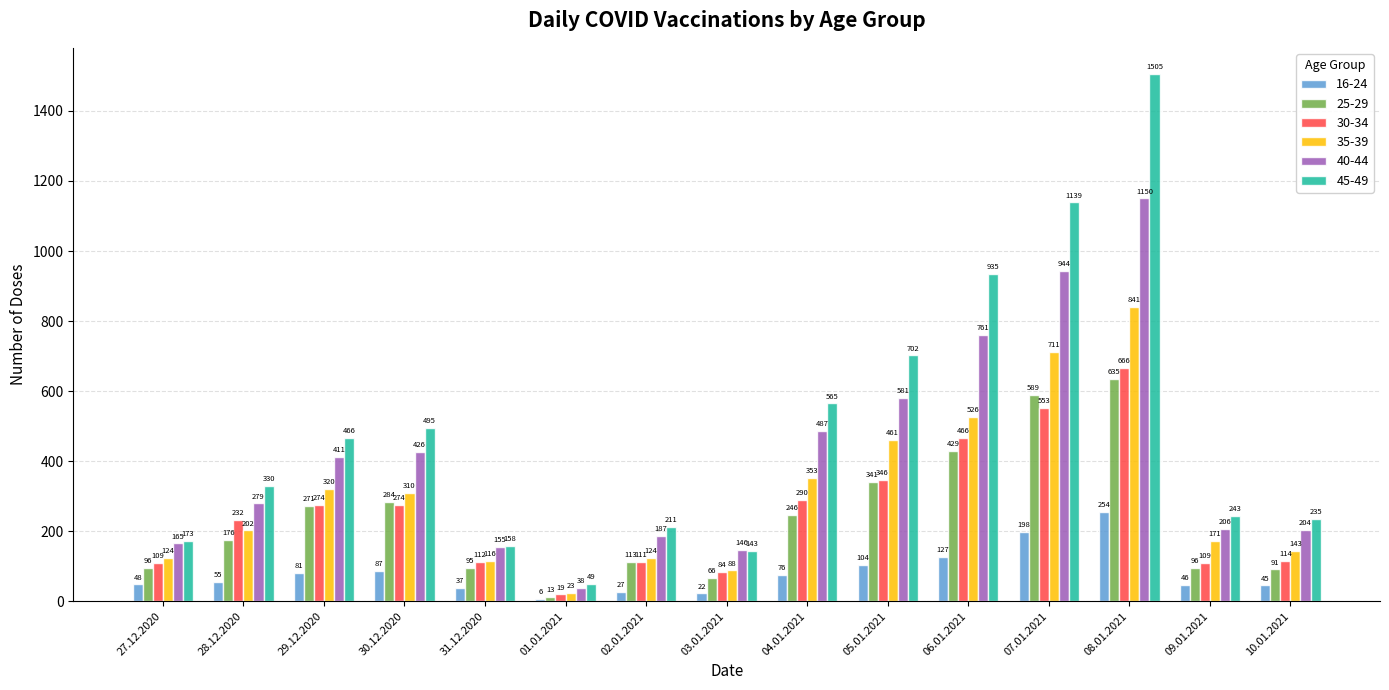

Which series changed the most between 06.01.2021 and 08.01.2021?

45-49